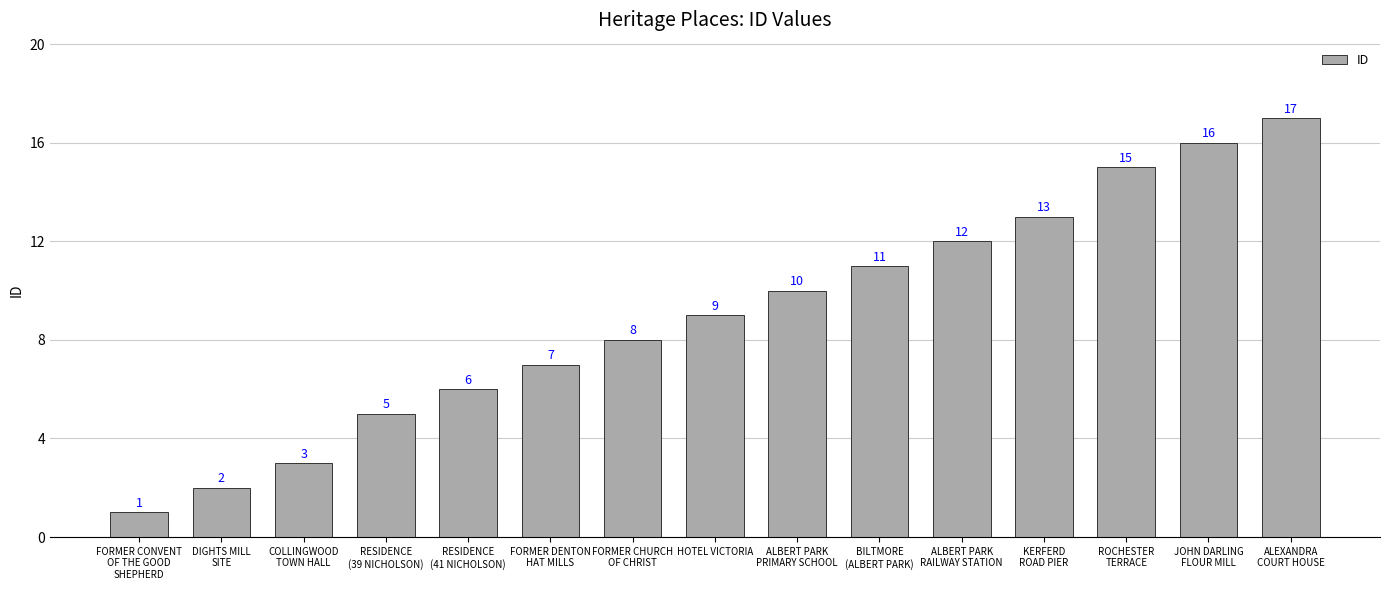

Is it true that the value at FORMER CHURCH
OF CHRIST is 8?

True